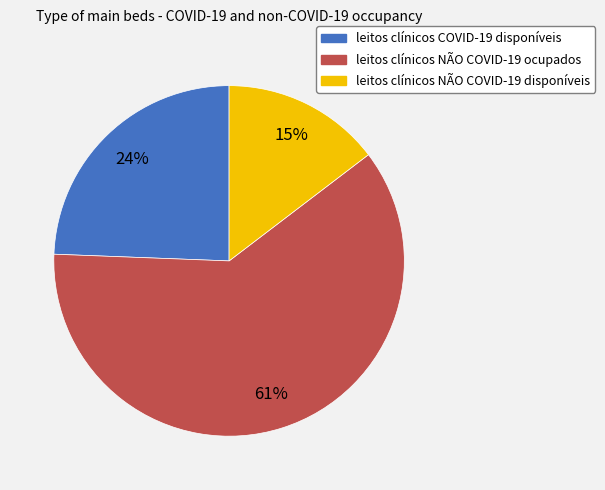

What percentage is the leitos clínicos COVID-19 disponíveis slice, to the nearest percent?

24%